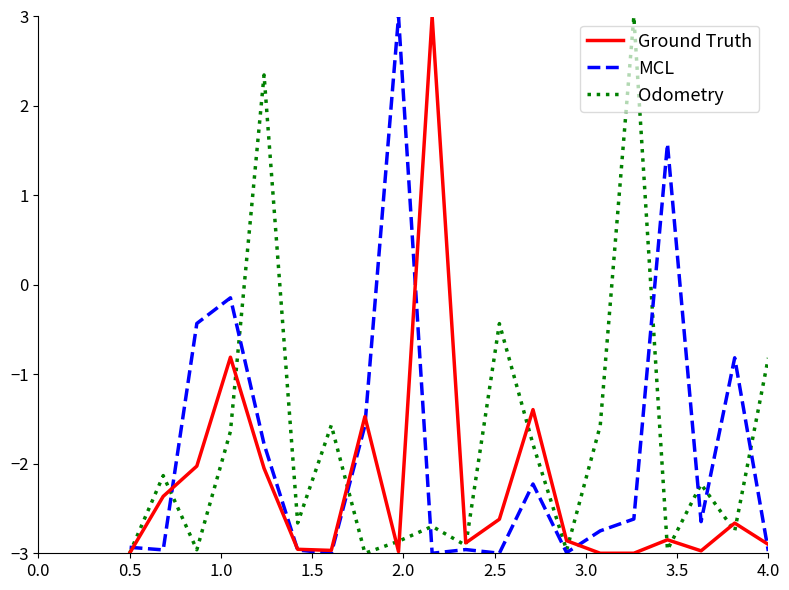

Count the number of data series in this chart.

3